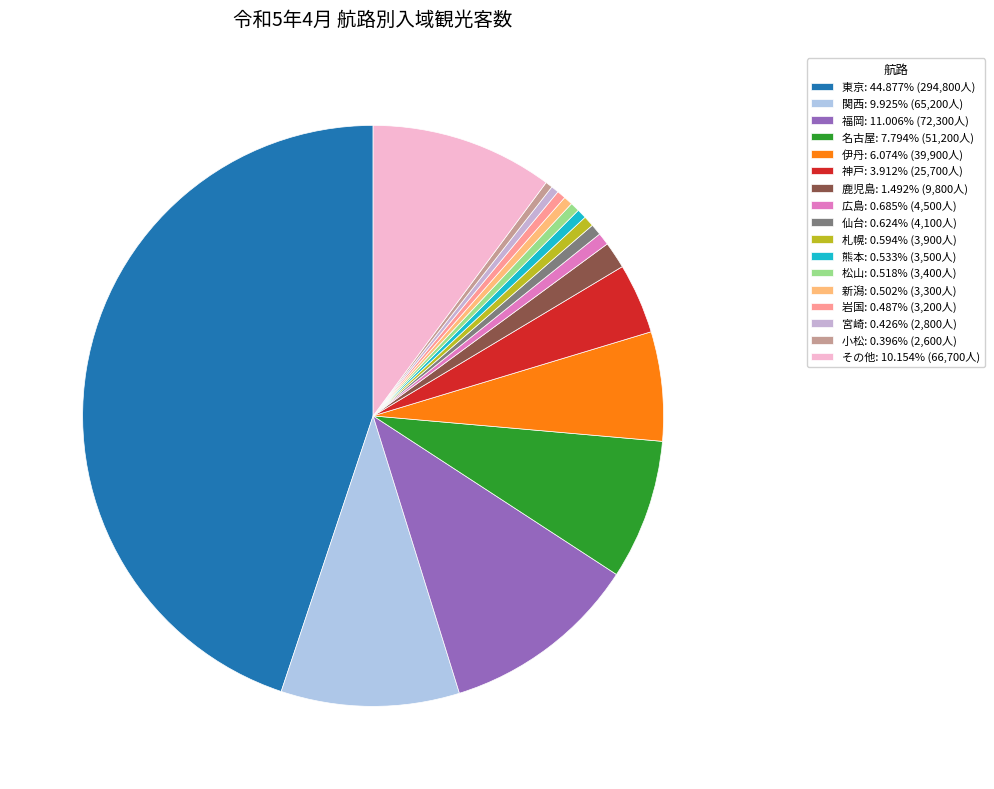

True or false: 宮崎 accounts for 7% of the total.

False